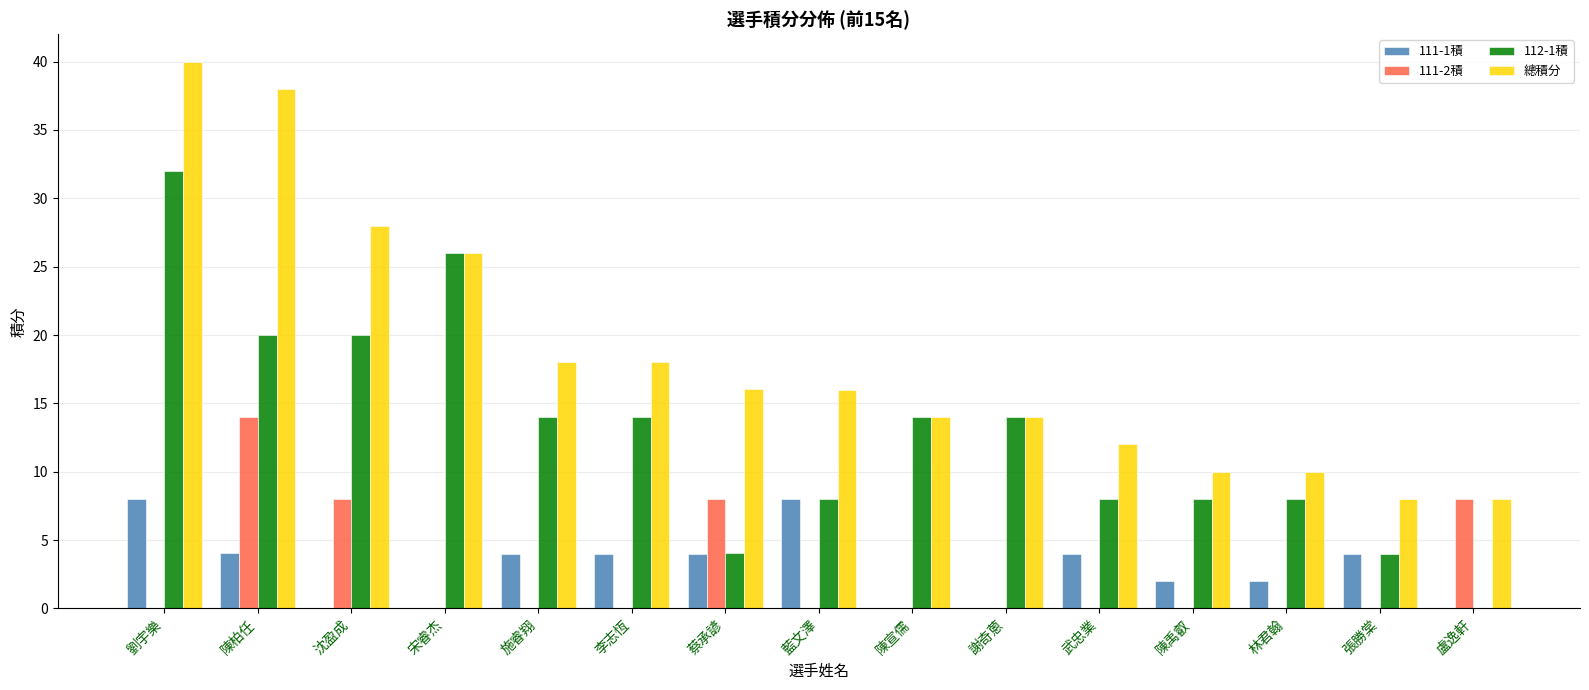

How many groups of bars are there?

15